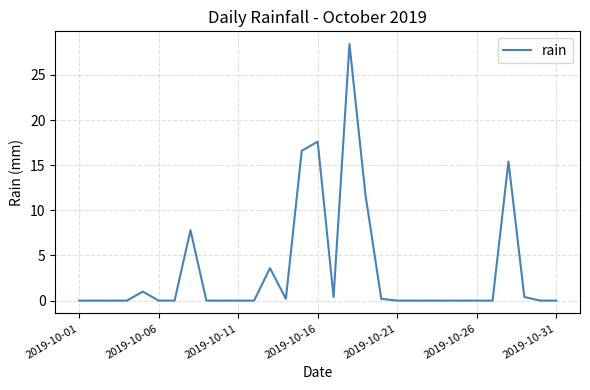

What is the difference between the maximum and minimum values?

28.4